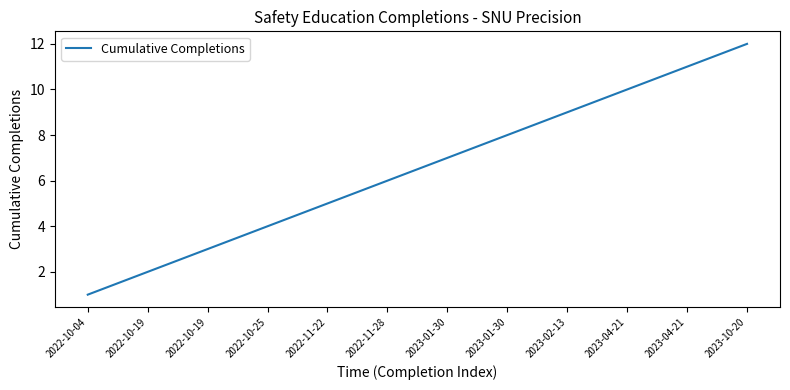

Which has a higher value, 2023-04-21 or 2023-04-21?

2023-04-21